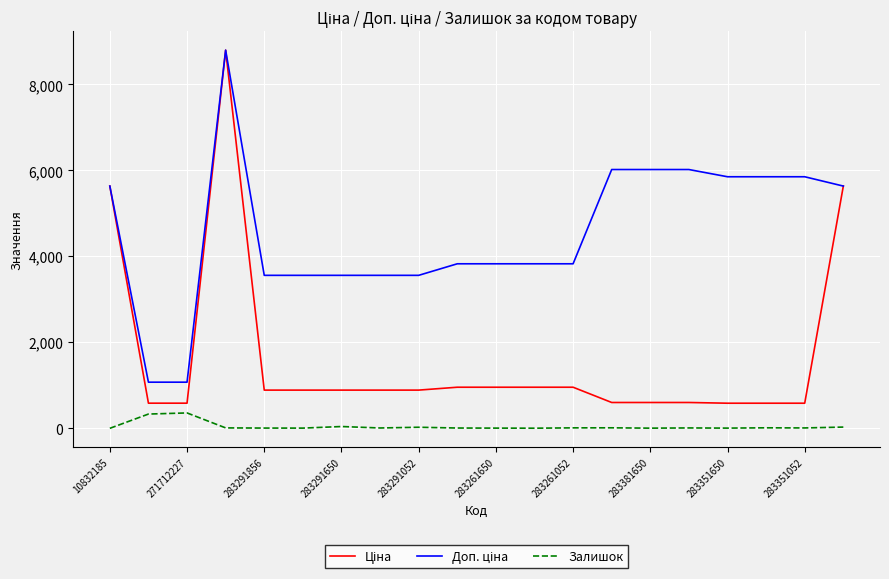

How many lines are shown in the chart?

3